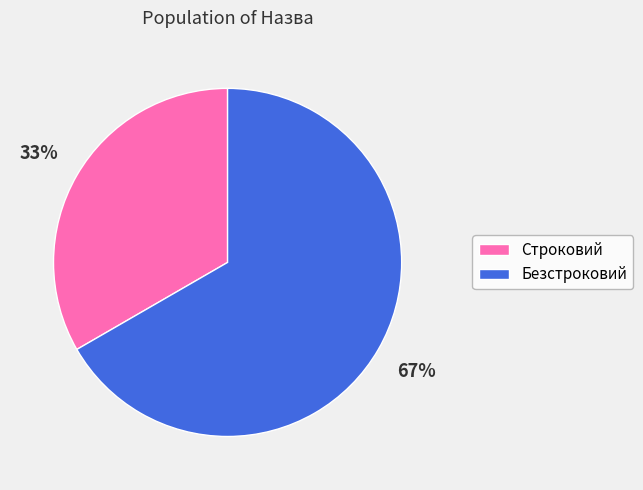

Which category accounts for the majority?

Безстроковий